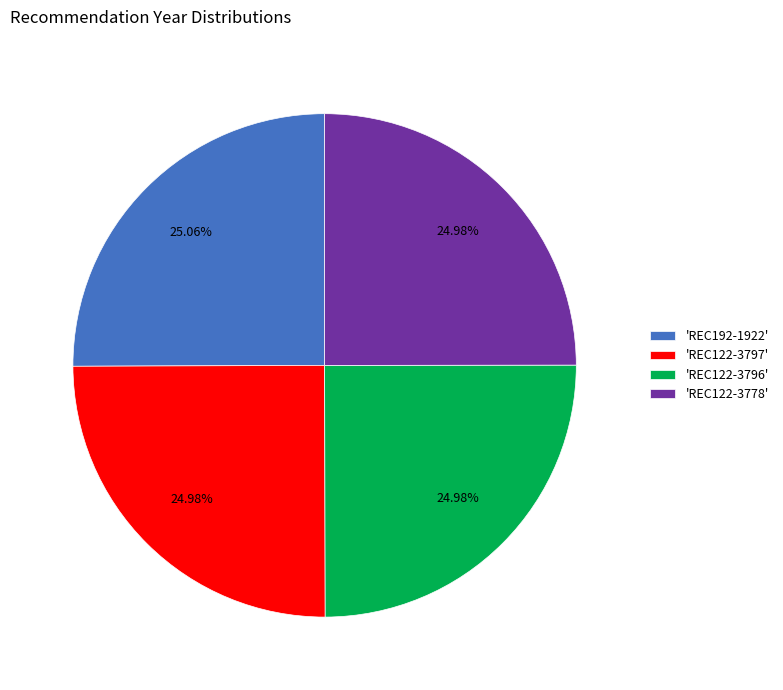

Combined, do 'REC192-1922' and 'REC122-3778' account for over 50%?

Yes